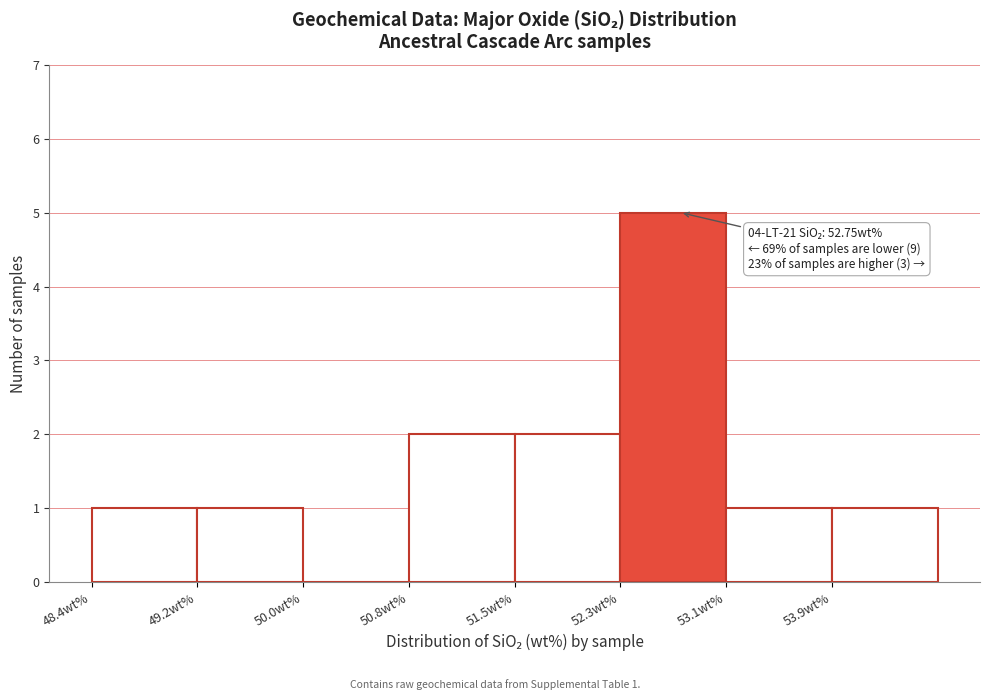

Which range on the x-axis has the tallest bar?

52.3 to 53.1